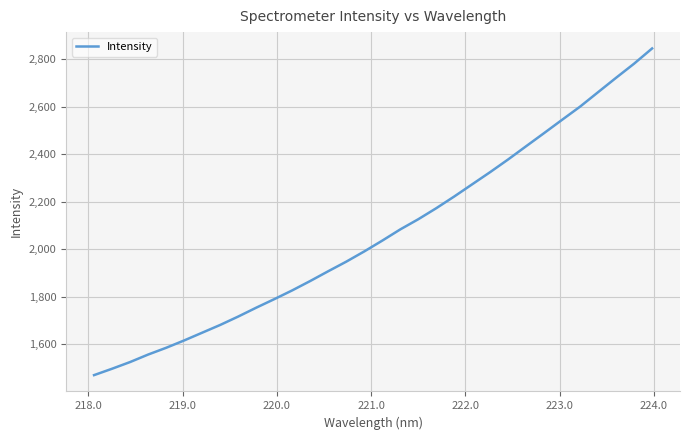

What is the average value?

2064.3